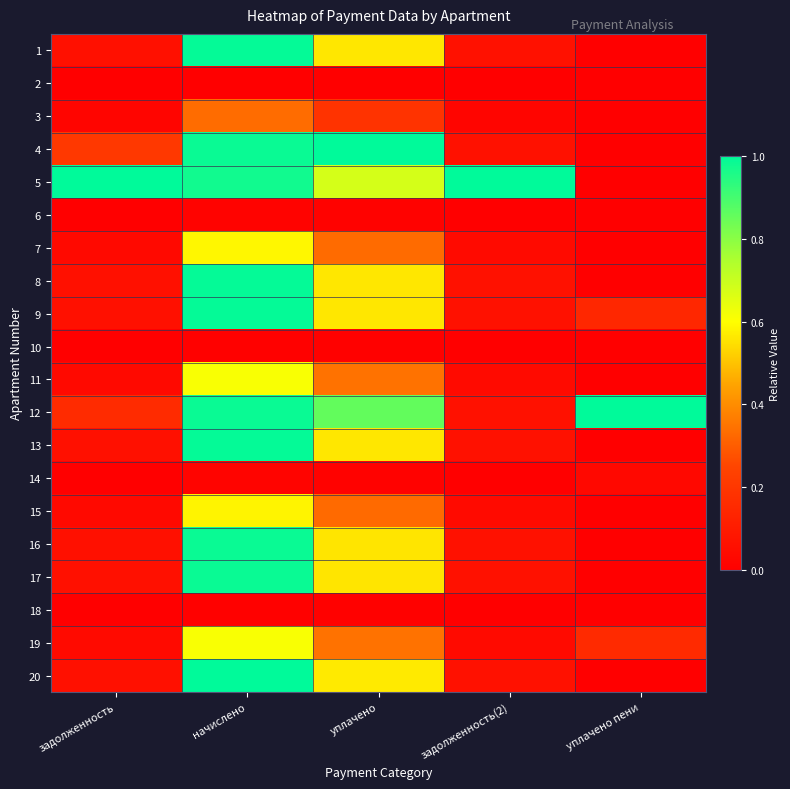

At which category is the sum across all series the highest?

начислено